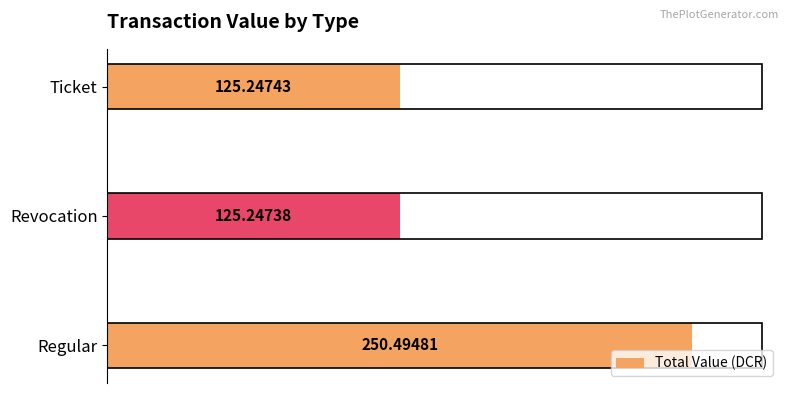

What is the greatest value displayed?

250.5